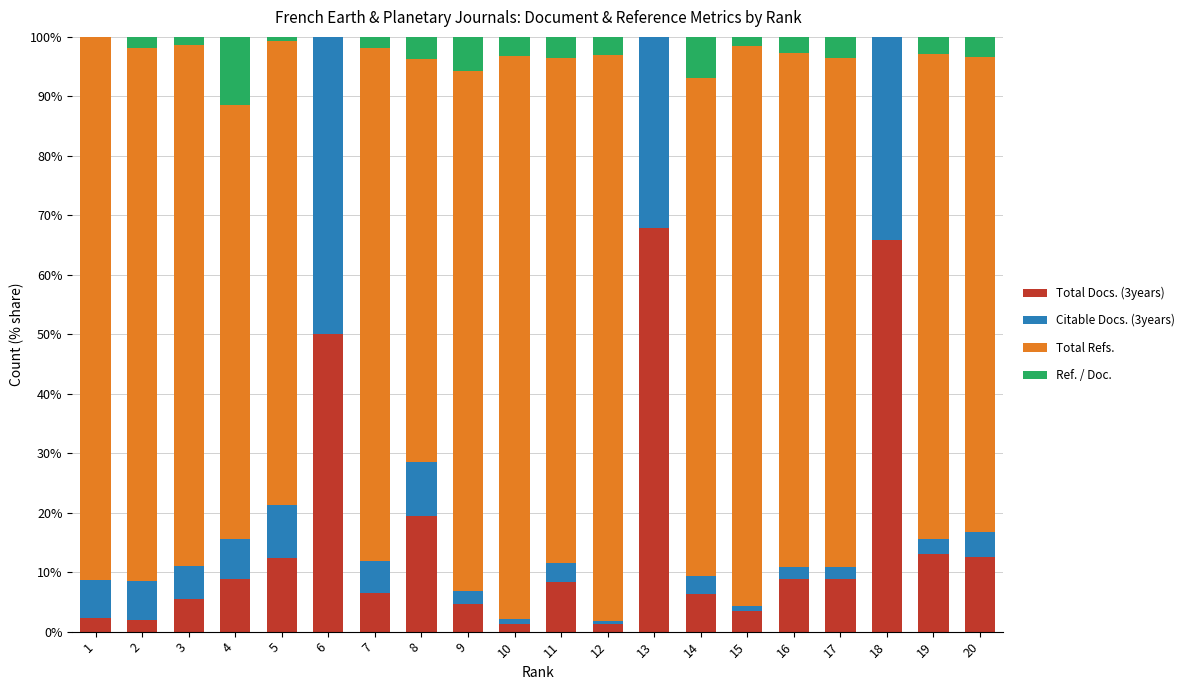

True or false: Total Docs. (3years) has a value of 5.6 at 3.

True